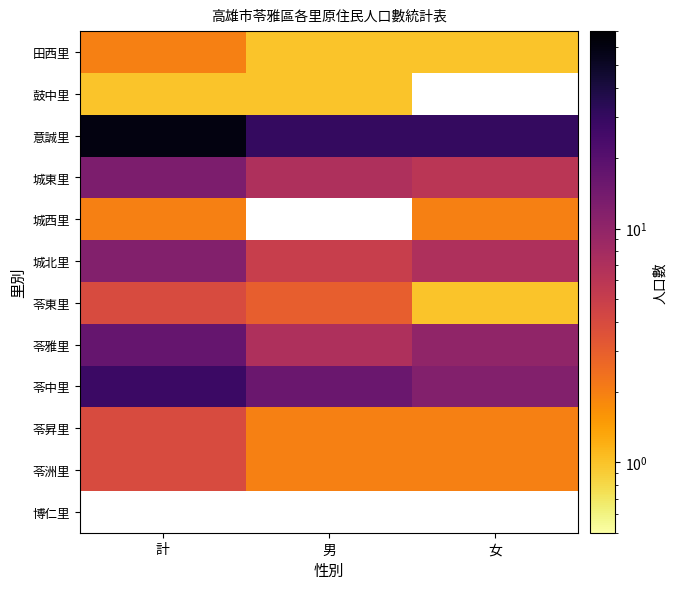

The 苓中里 series shows 4.5 at 男. True or false?

False